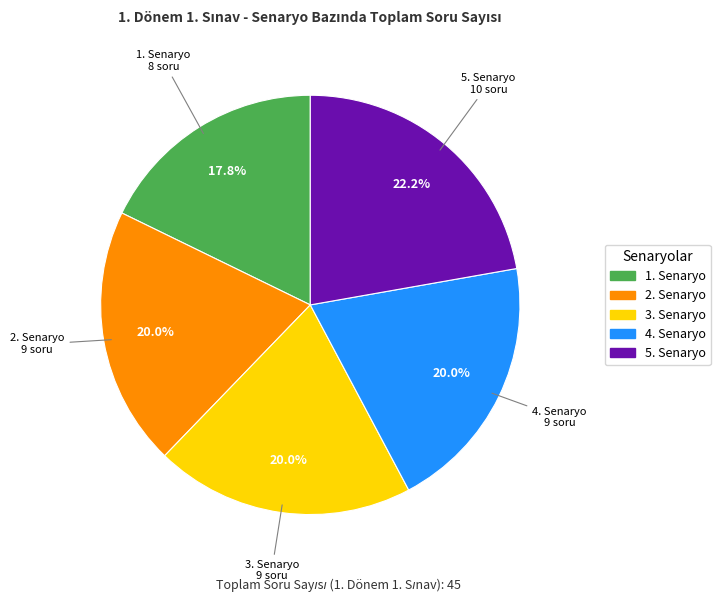

Between 1. Senaryo and 4. Senaryo, which is larger?

4. Senaryo